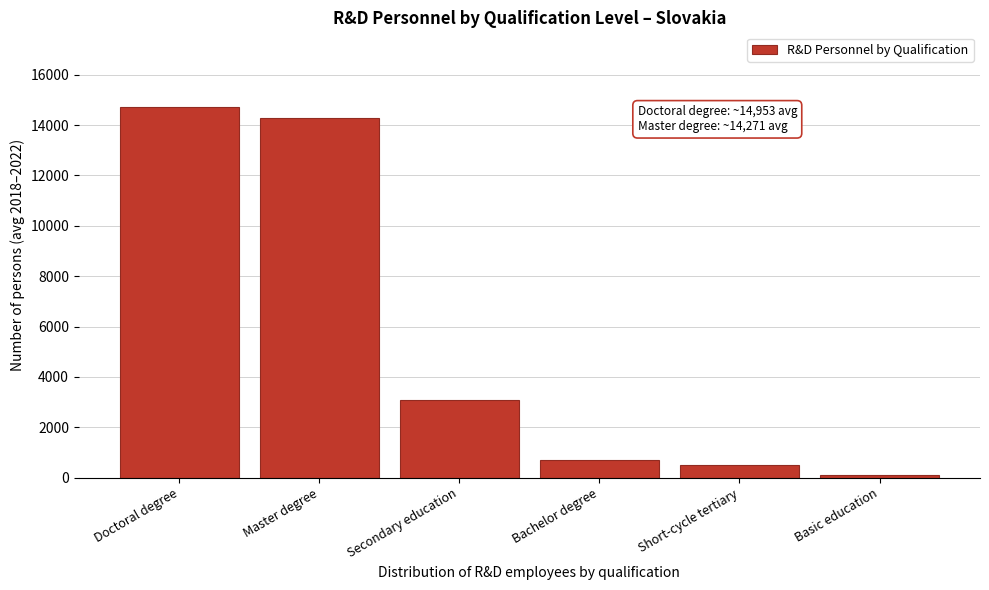

Reading right to left, list all the values displayed in this chart.

Basic education=107.4	Short-cycle tertiary=522.6	Bachelor degree=691.6	Secondary education=3067.8	Master degree=14271.0	Doctoral degree=14733.0